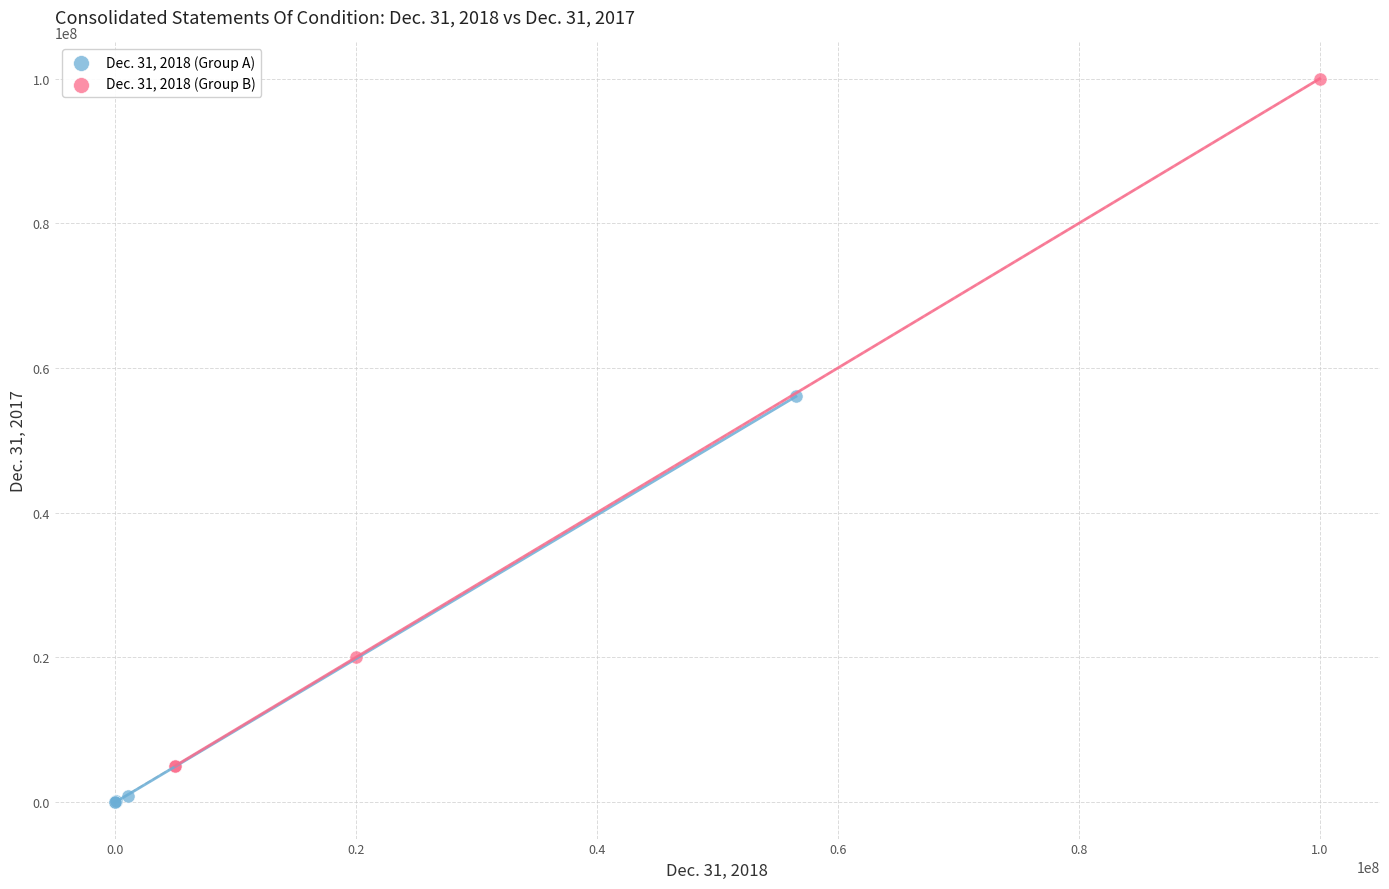

Which series contains the lowest Y value?

Dec. 31, 2018 (Group A)